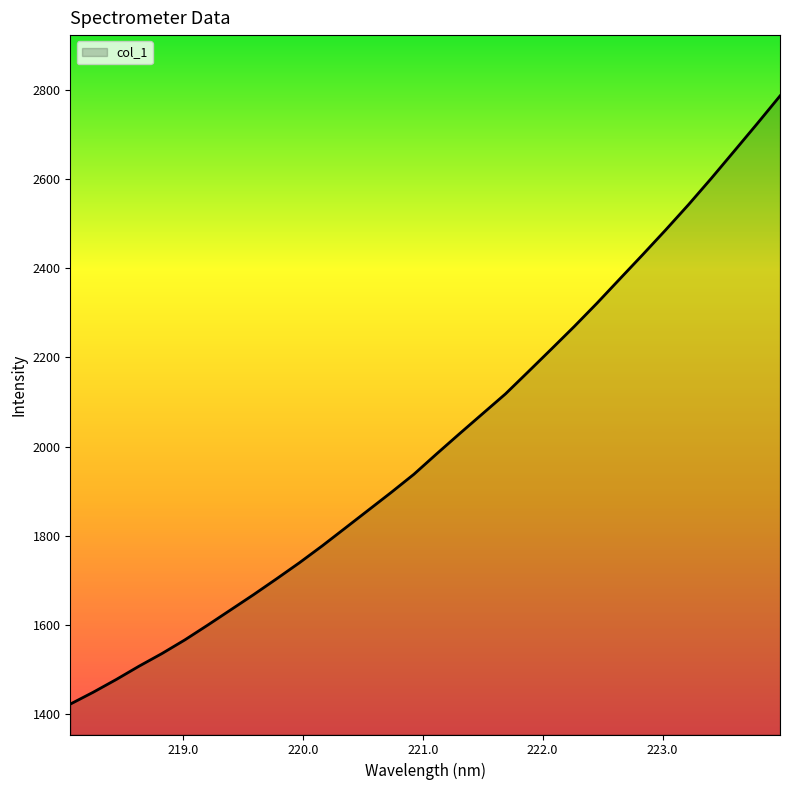

What is the minimum value shown in the chart?

1423.0